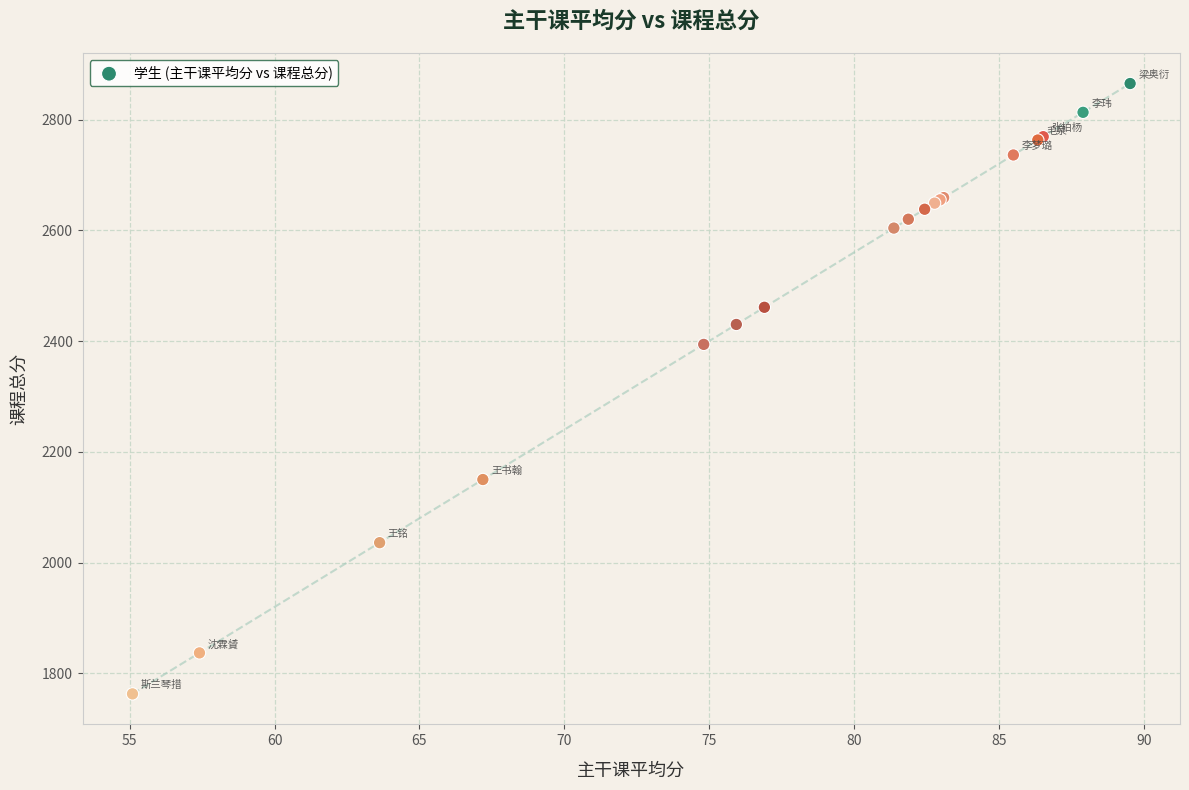

What Y value in the scatter plot is closest to 2314?

2394